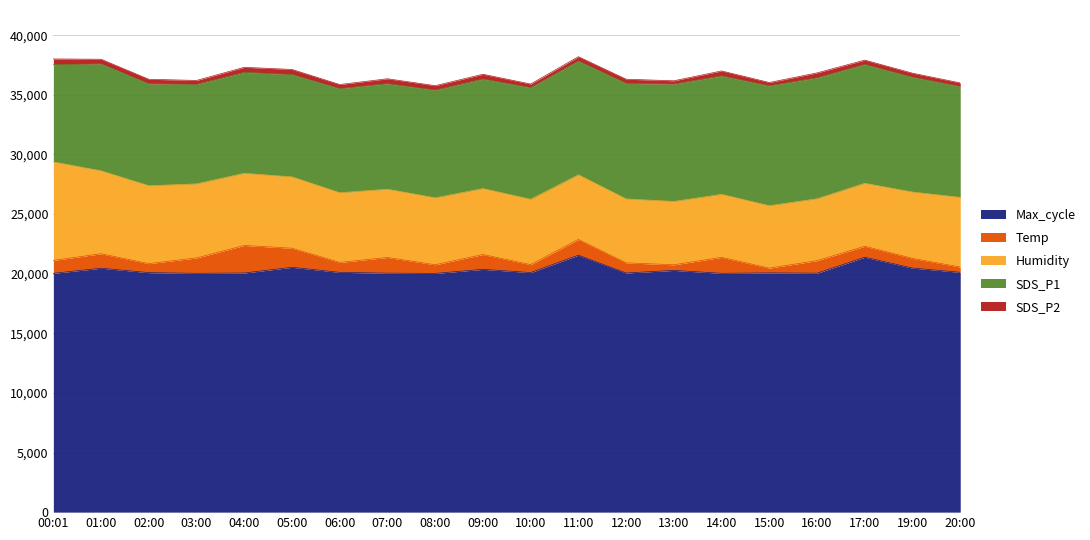

At which category does SDS_P1 reach its first local peak?

01:00